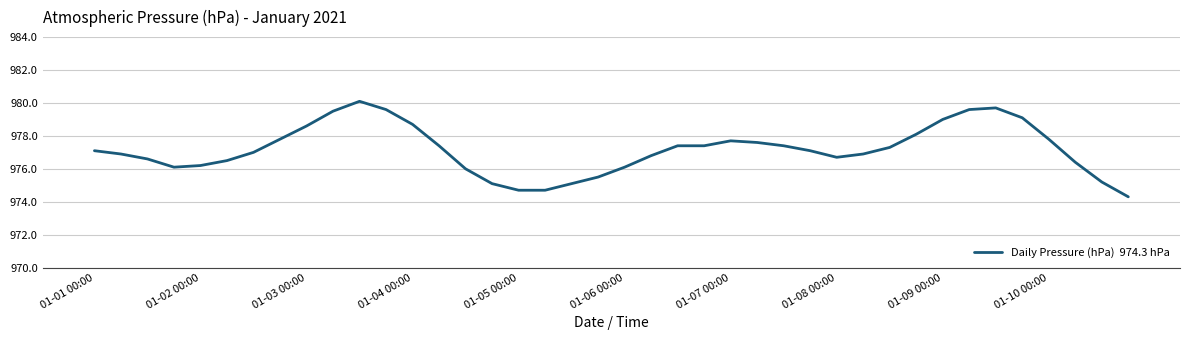

What is the difference between the maximum and minimum values?

5.8